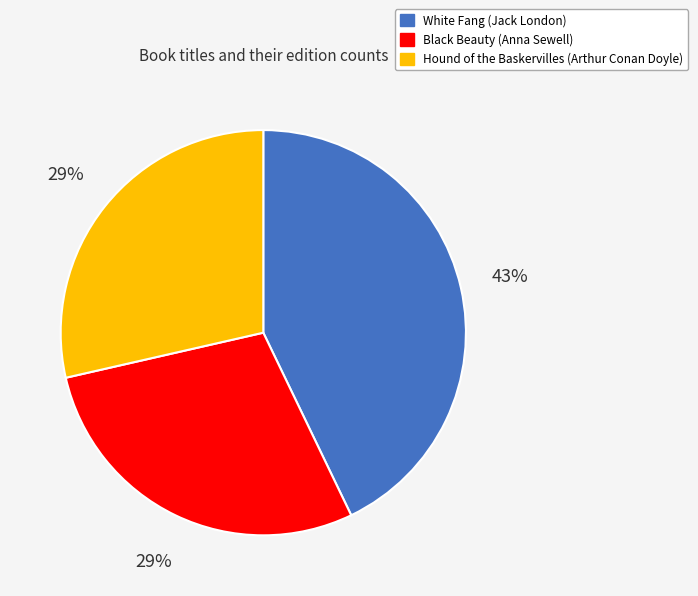

Is there a majority slice in this chart?

No